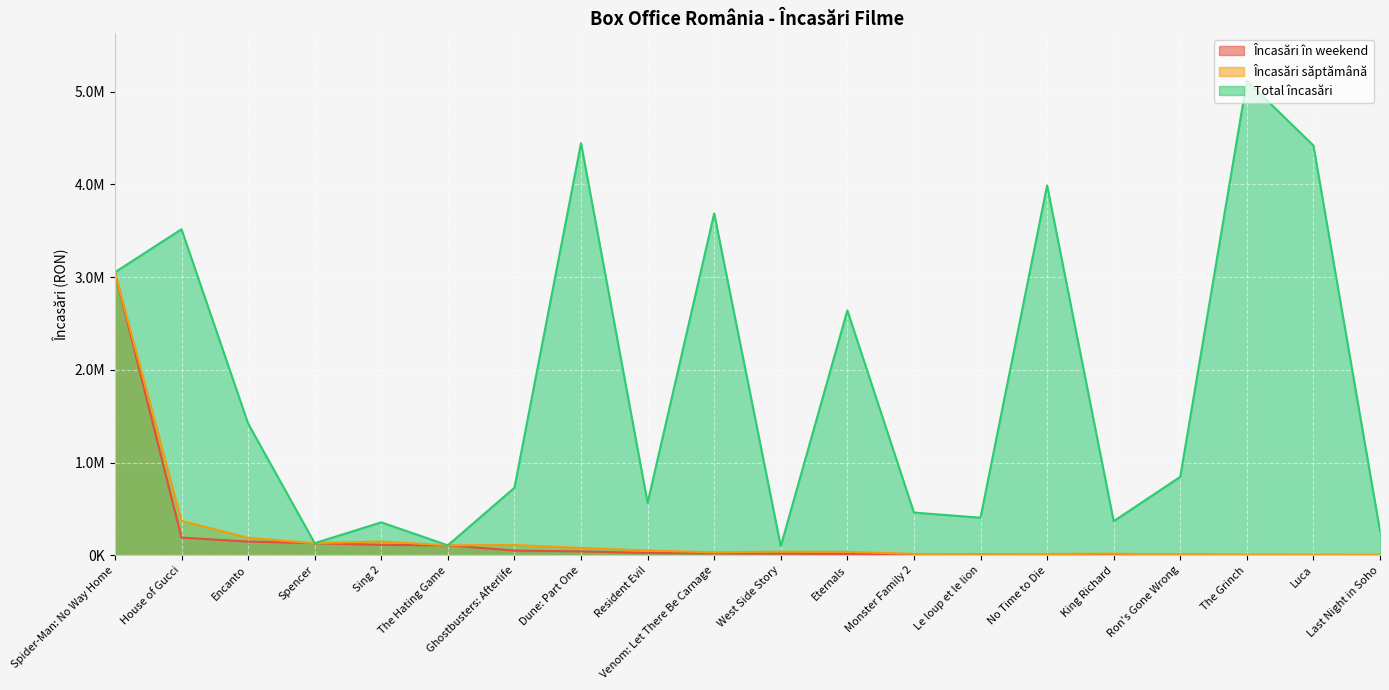

True or false: Încasări în weekend and Încasări săptămână intersect in this chart.

False